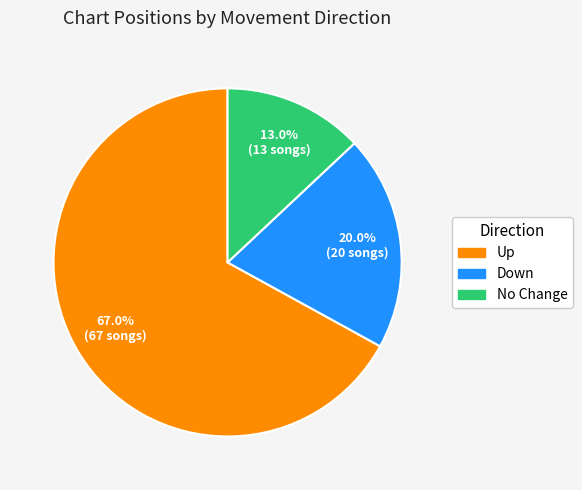

Which has a higher value, No Change or Down?

Down